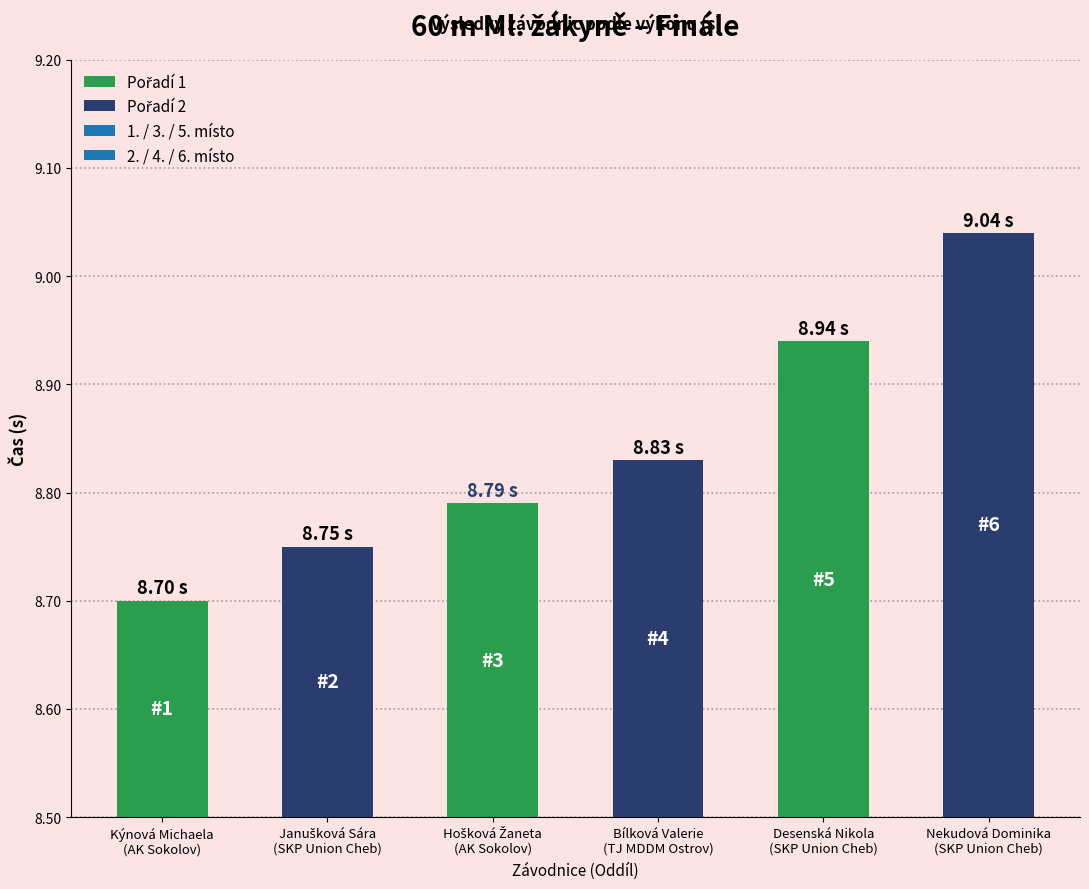

True or false: the data shows 12.8 at Hošková Žaneta
(AK Sokolov).

False